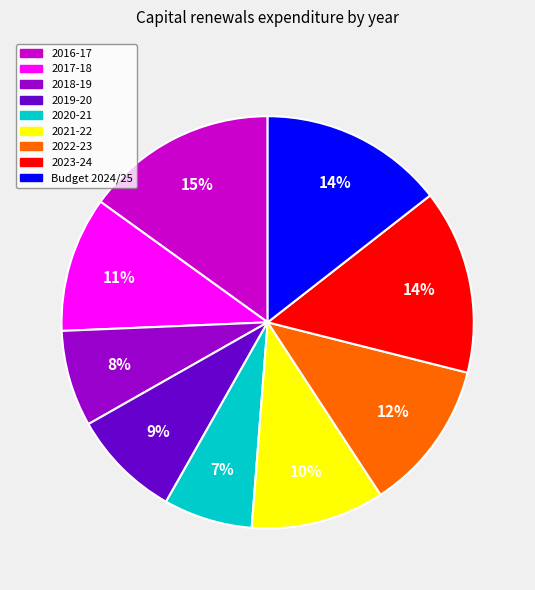

True or false: 2018-19 accounts for 8% of the total.

True